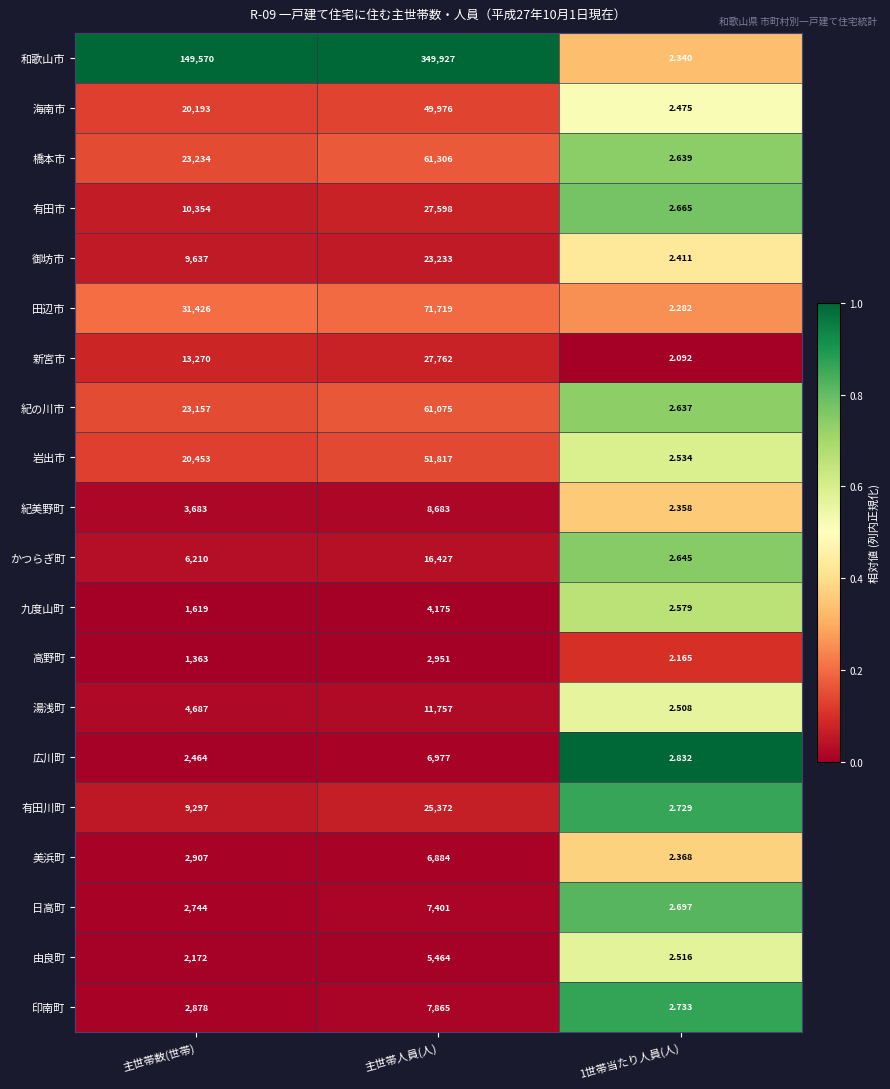

Which series has the largest range (max minus min)?

和歌山市